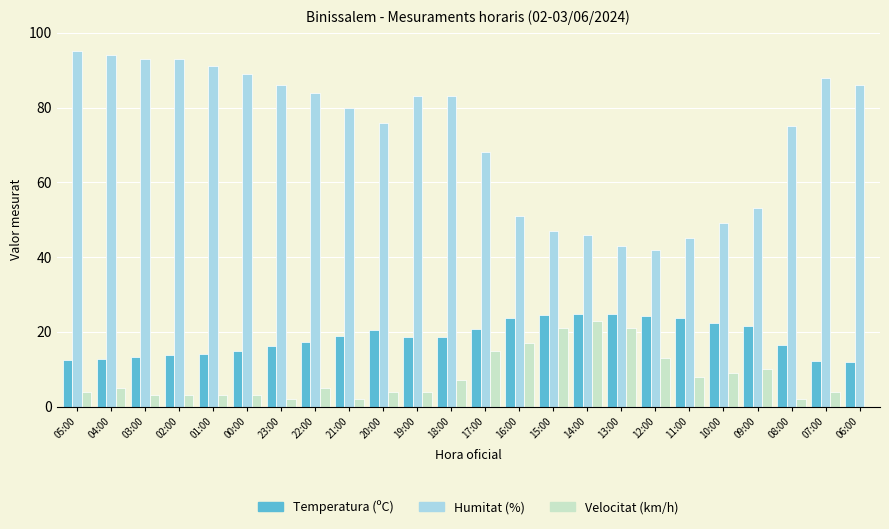

The value of Humitat (%) at 12:00 is 42.0. True or false?

True